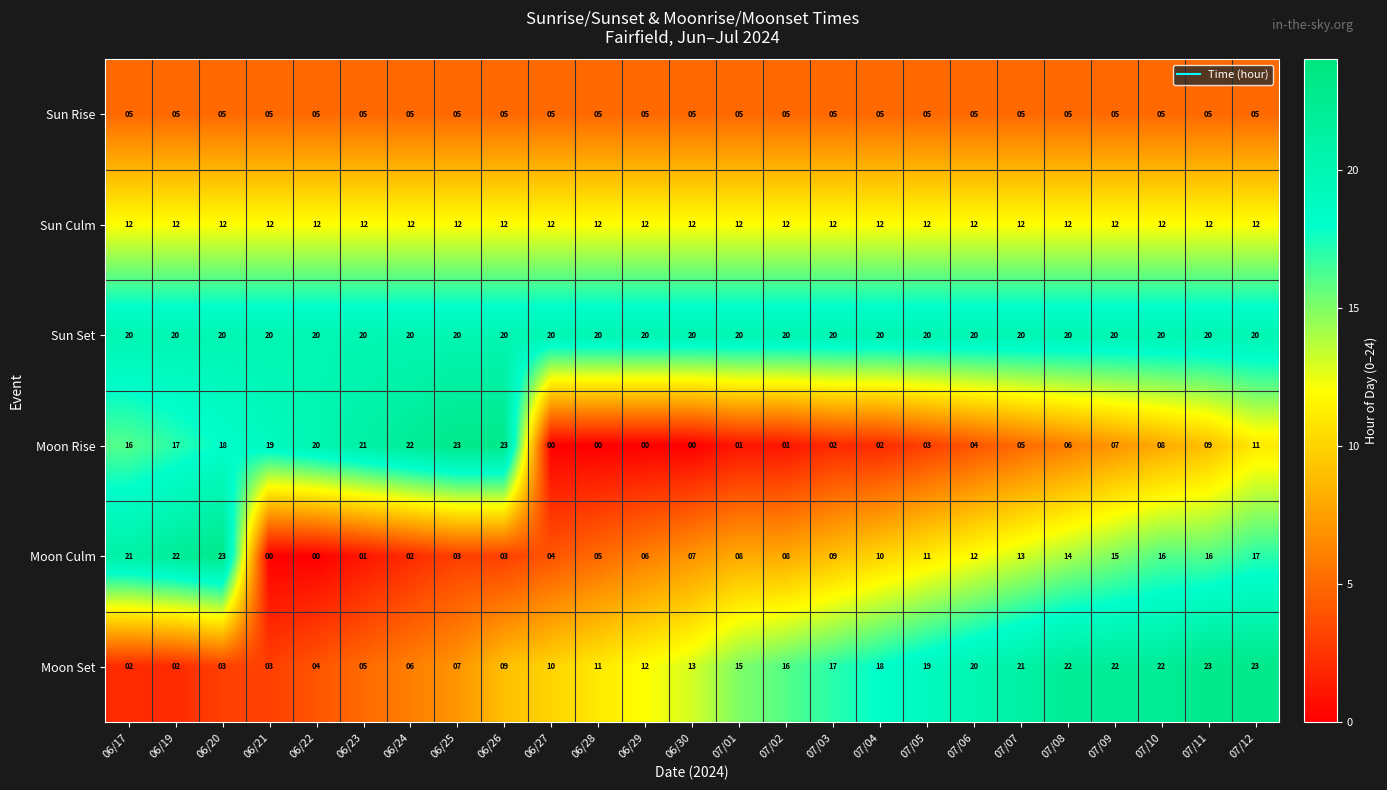

What is the total value across all series at 07/08?

79